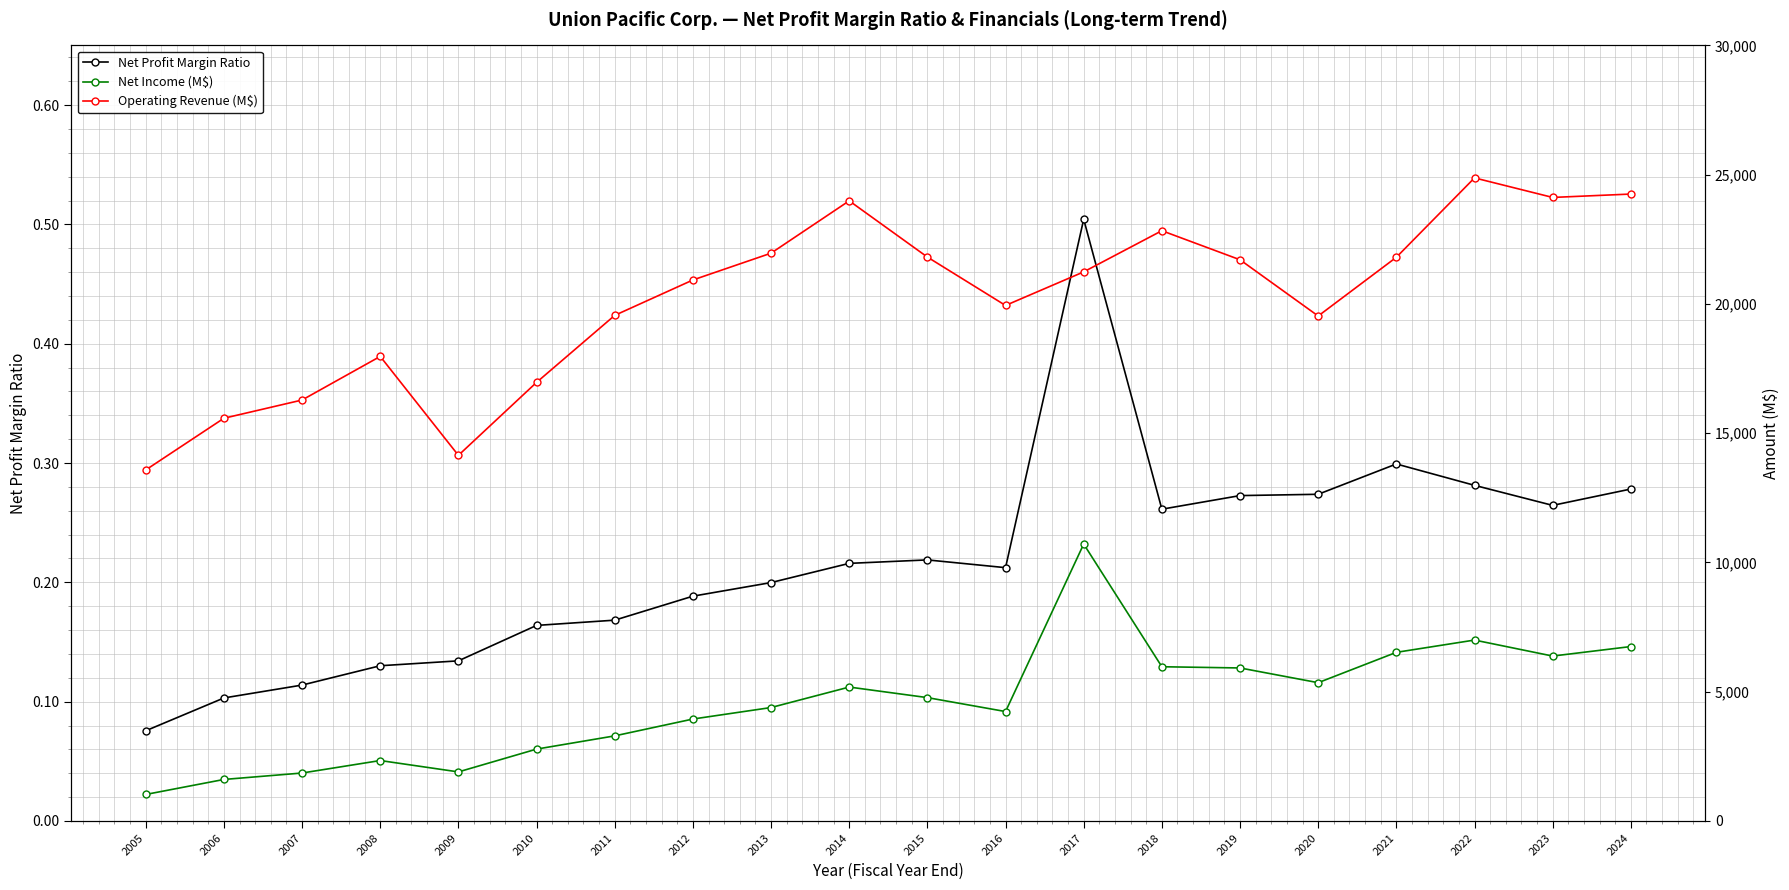

Rank the series by their average value, from lowest to highest.

Net Profit Margin Ratio, Net Income (M$), Operating Revenue (M$)